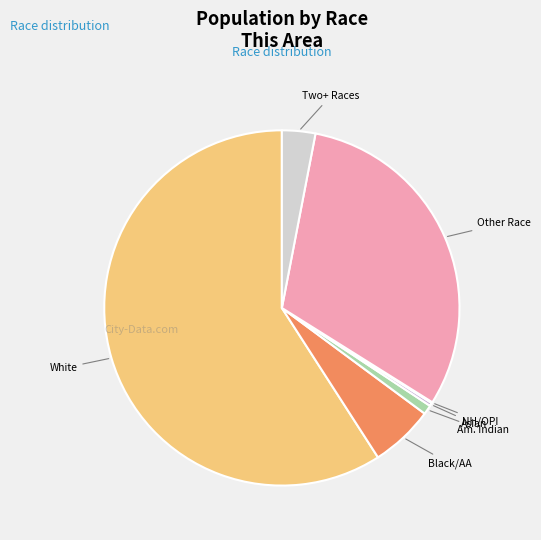

Count the number of slices in the pie.

7